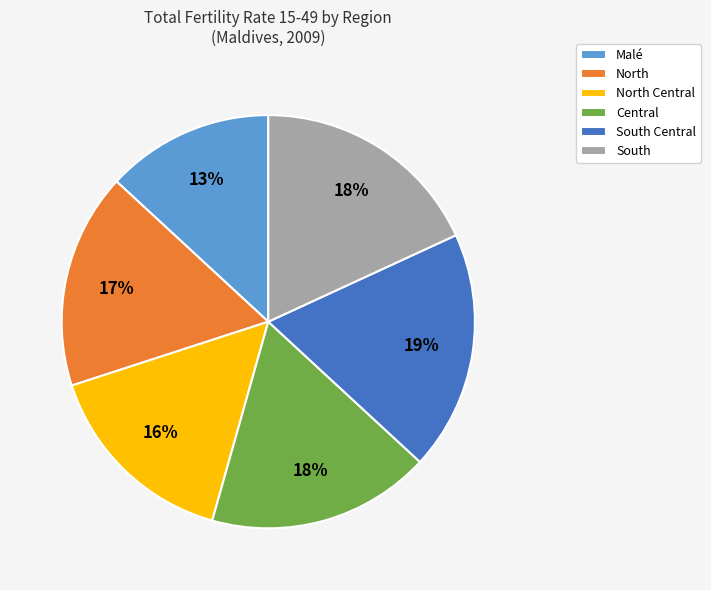

How many slices are in this pie chart?

6